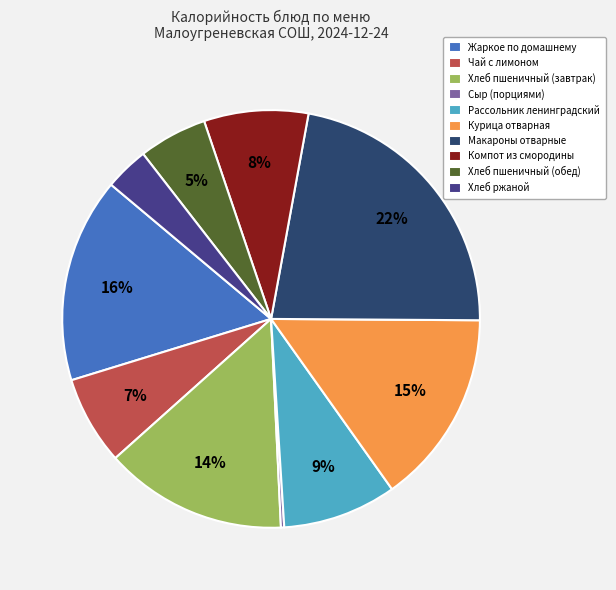

To the nearest percent, what percentage of the pie is Курица отварная?

15%